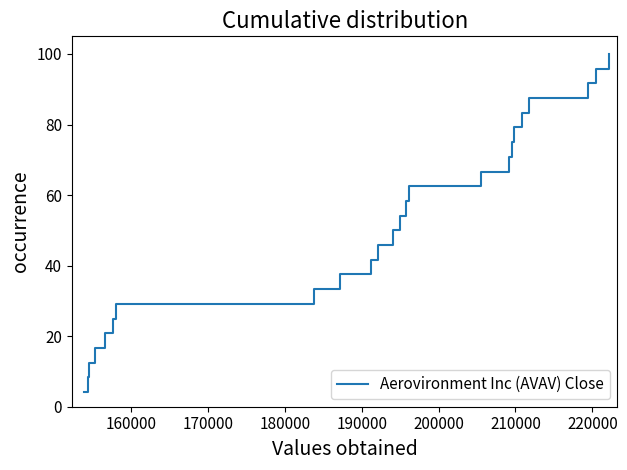

What is the smallest value displayed?

4.2